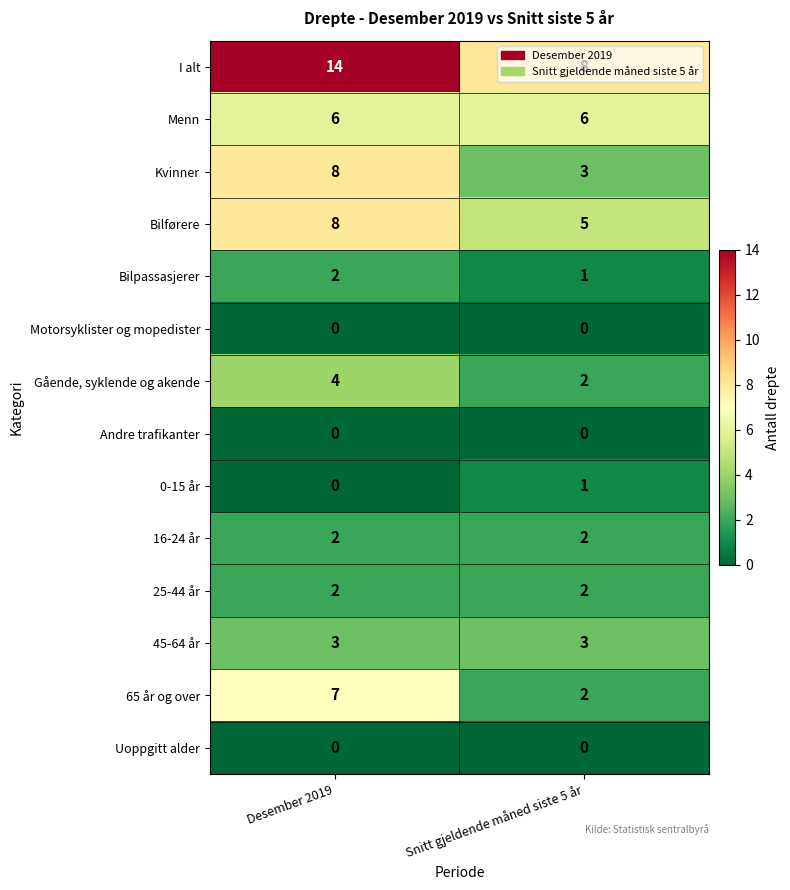

What is the total value across all series at Snitt gjeldende måned siste 5 år?

35